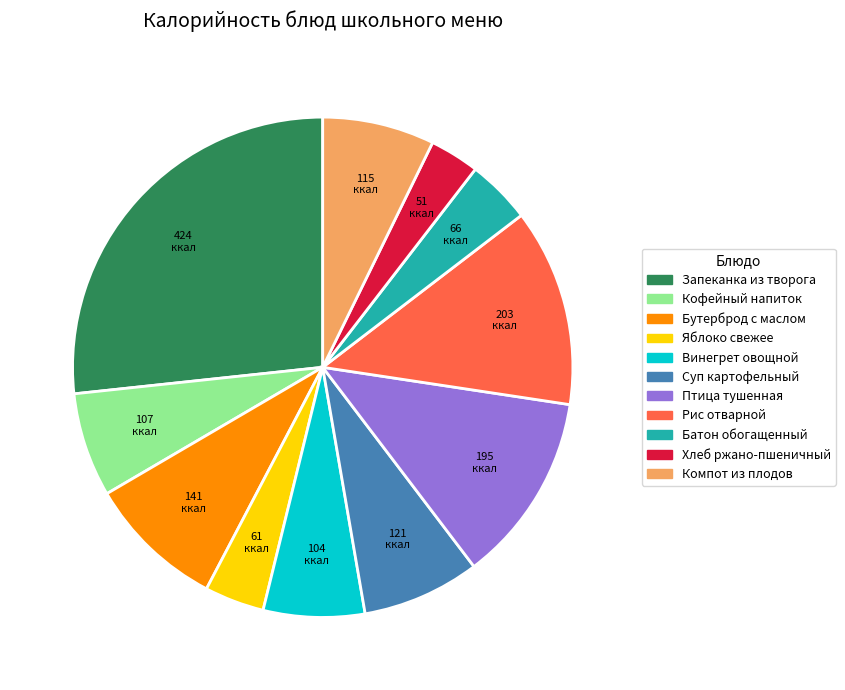

Do Суп картофельный and Батон обогащенный together represent more than half of the pie?

No